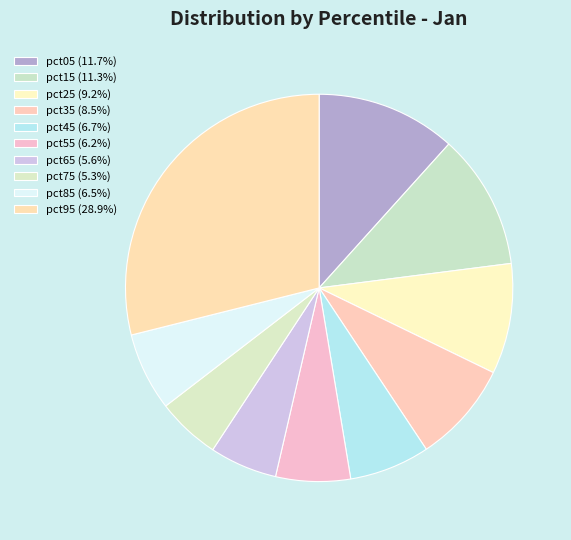

Is there a majority slice in this chart?

No